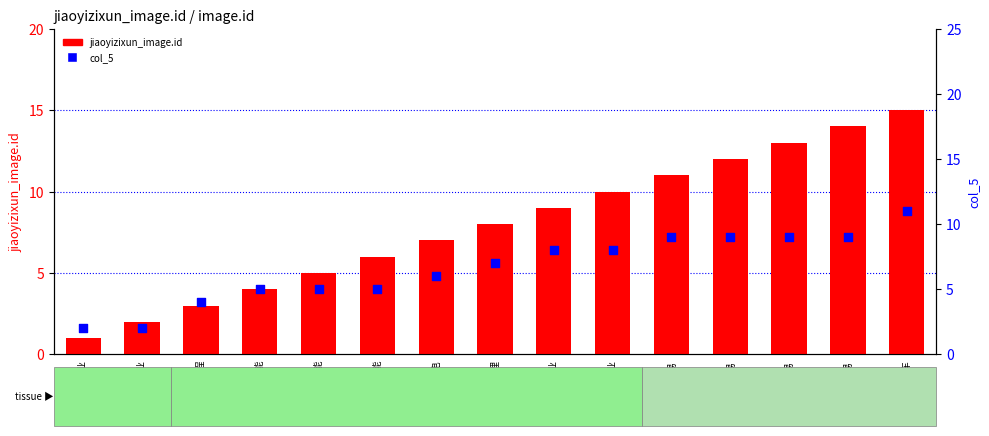

Which series reaches the maximum Y coordinate?

jiaoyizixun_image.id